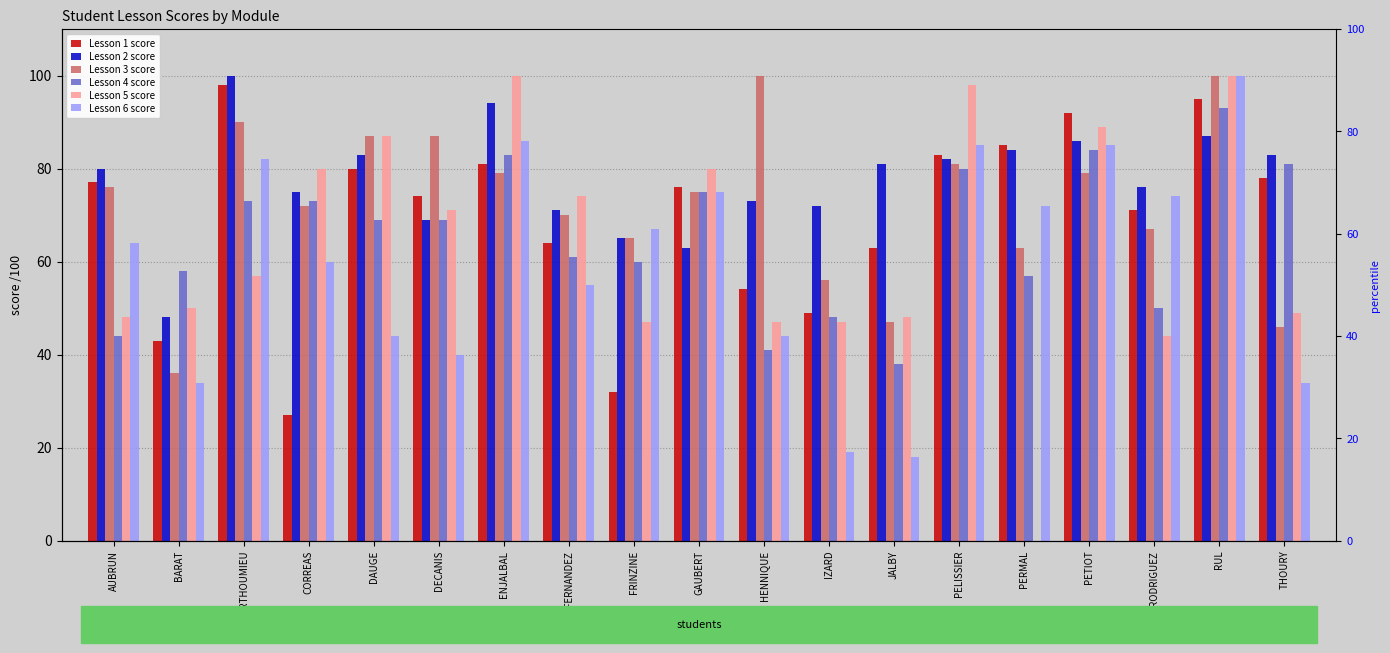

Which series has the largest total across all categories?

Lesson 2 score